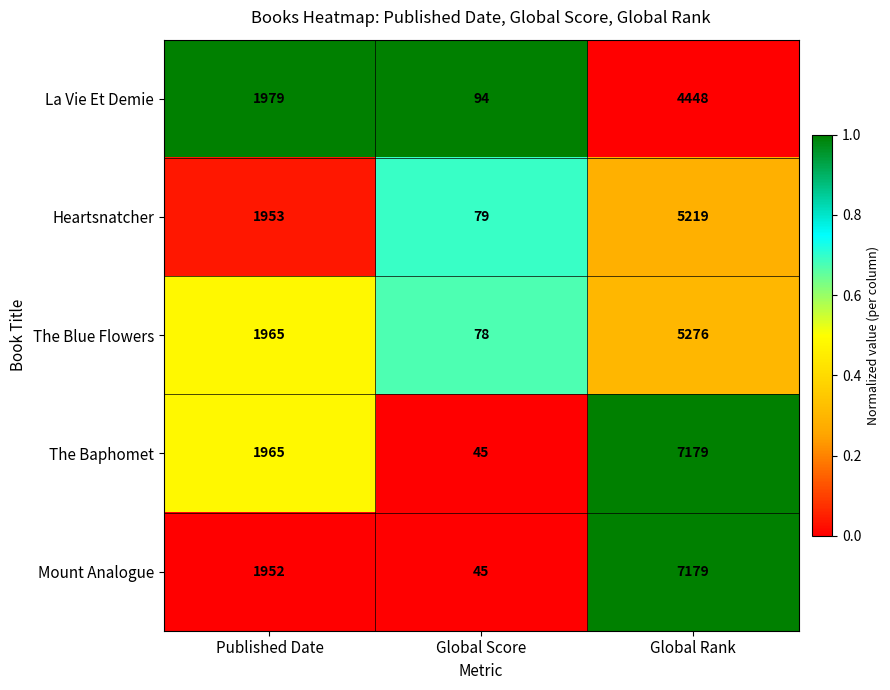

What is the difference between the maximum and second lowest values in the Mount Analogue series?

5227